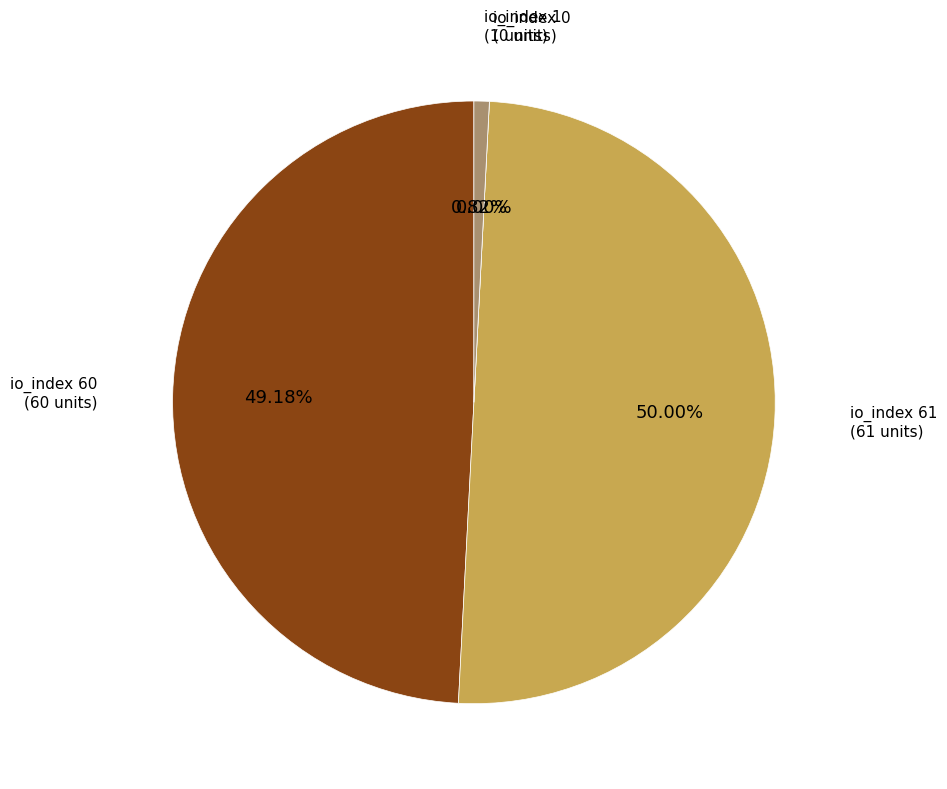

Does io_index 61 represent more than half of the total?

No